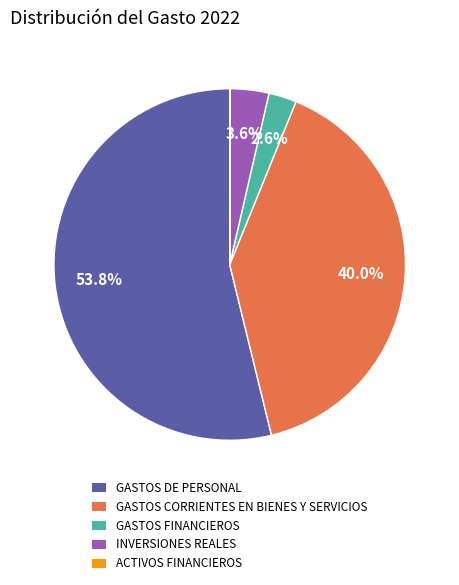

To the nearest percent, what percentage of the pie is GASTOS CORRIENTES EN BIENES Y SERVICIOS?

40%